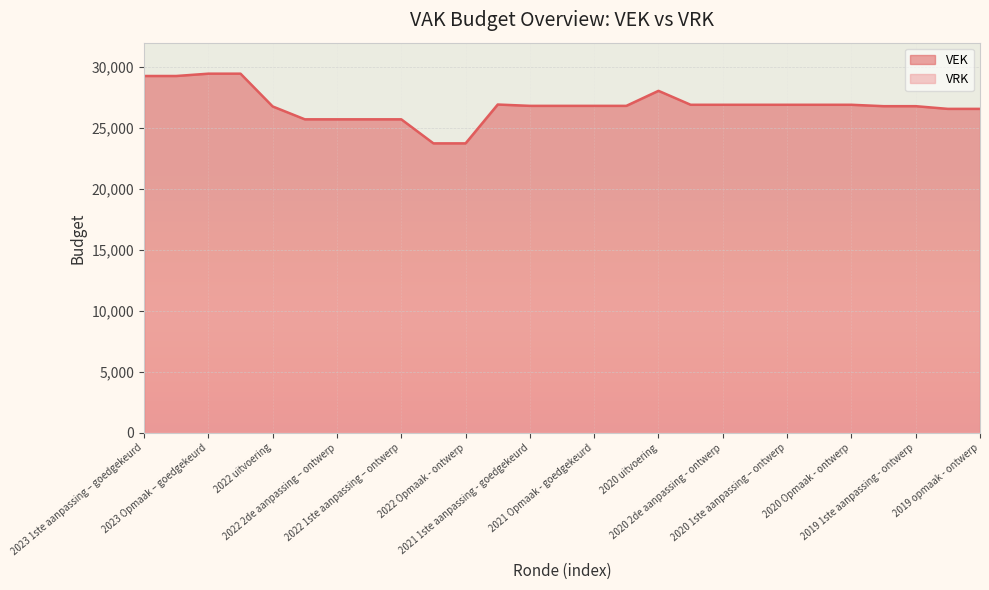

What is the change in value from 2022 1ste aanpassing – goedgekeurd to 2021 Opmaak - ontwerp?

+1104